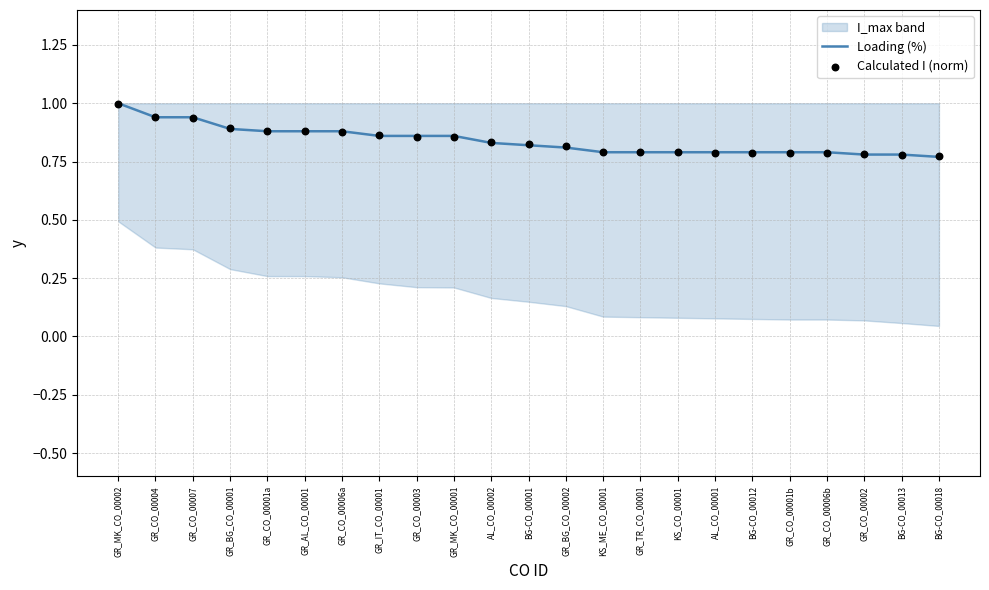

Which series contains the highest Y value?

Loading (%)